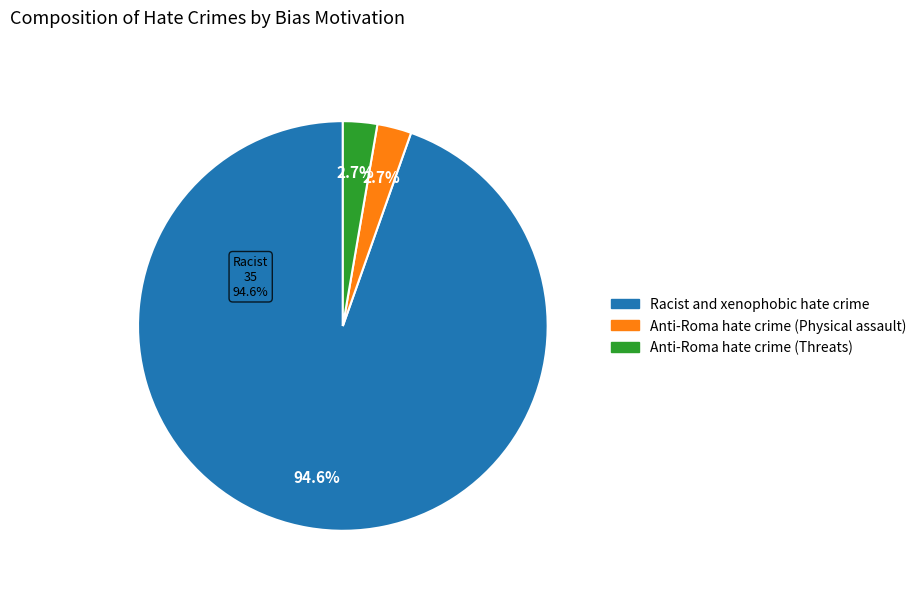

To the nearest percent, what is the average slice percentage?

33%